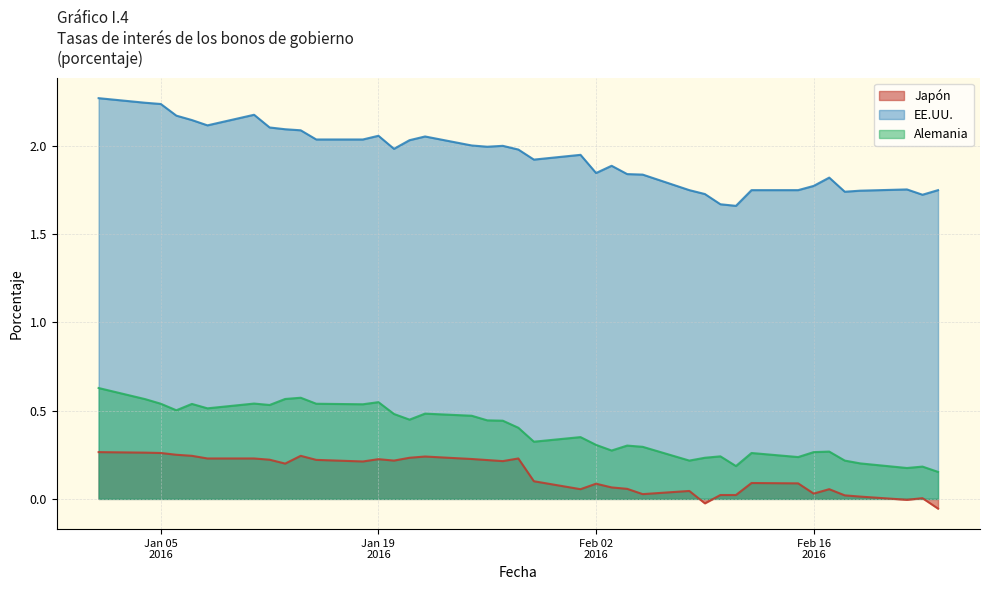

How many values in Japón are above zero?

36